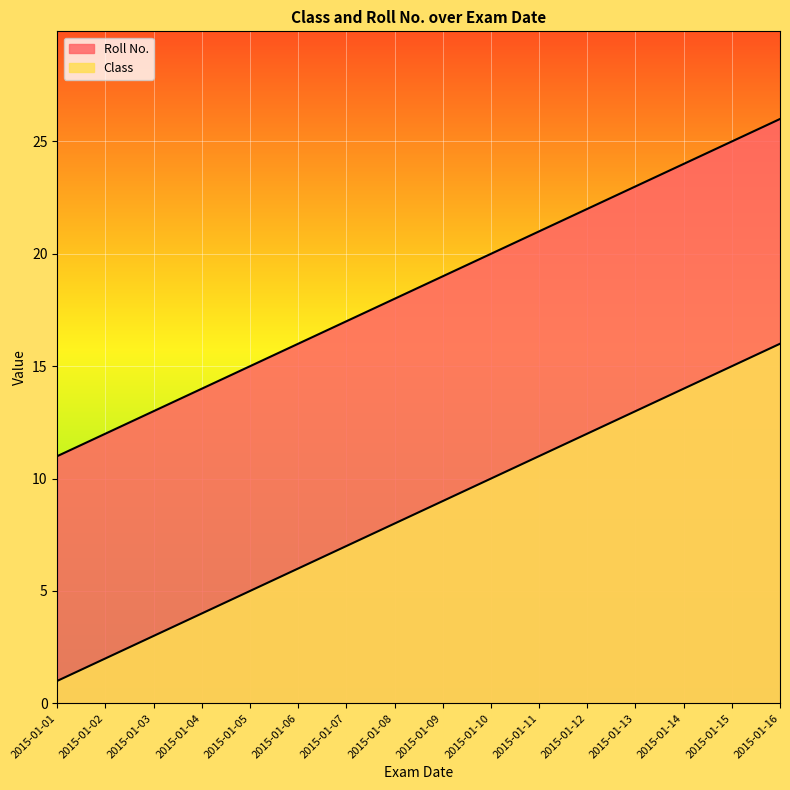

Rank the categories by Class value from lowest to highest.

2015-01-01, 2015-01-02, 2015-01-03, 2015-01-04, 2015-01-05, 2015-01-06, 2015-01-07, 2015-01-08, 2015-01-09, 2015-01-10, 2015-01-11, 2015-01-12, 2015-01-13, 2015-01-14, 2015-01-15, 2015-01-16